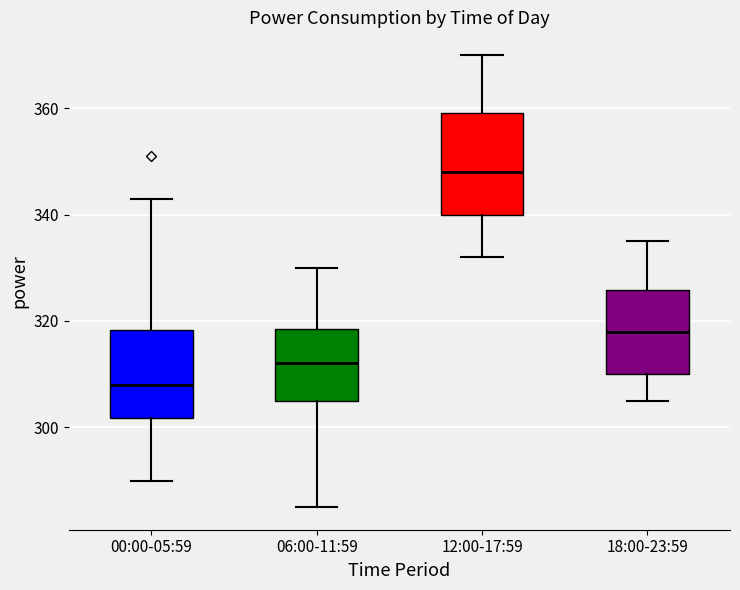

Where does the median line of the box for 00:00-05:59 sit on the y-axis? The values are not printed on the chart, so give them approximately, as read against the axis.

308